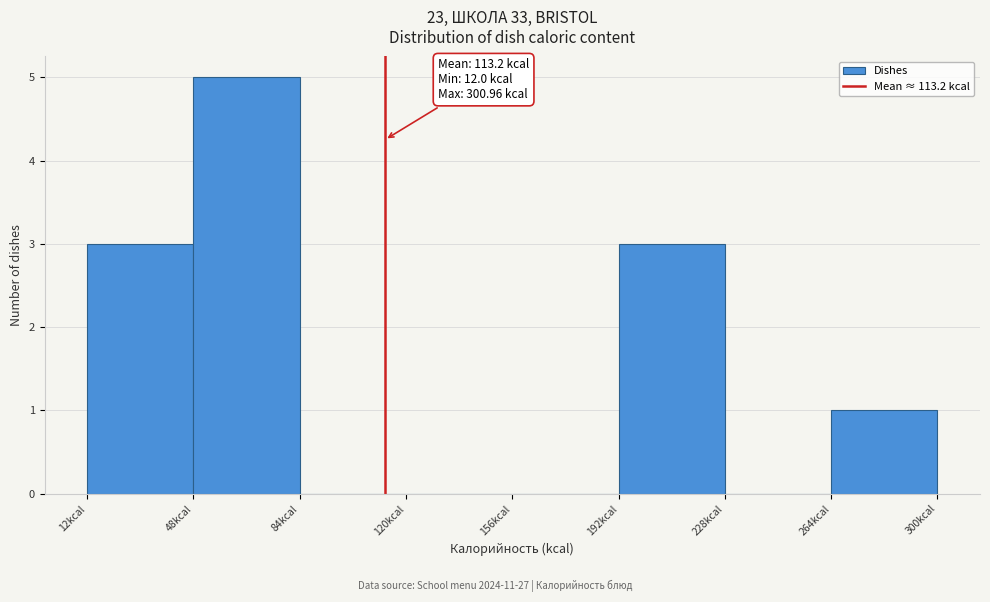

Which range on the x-axis has the tallest bar?

50 to 85